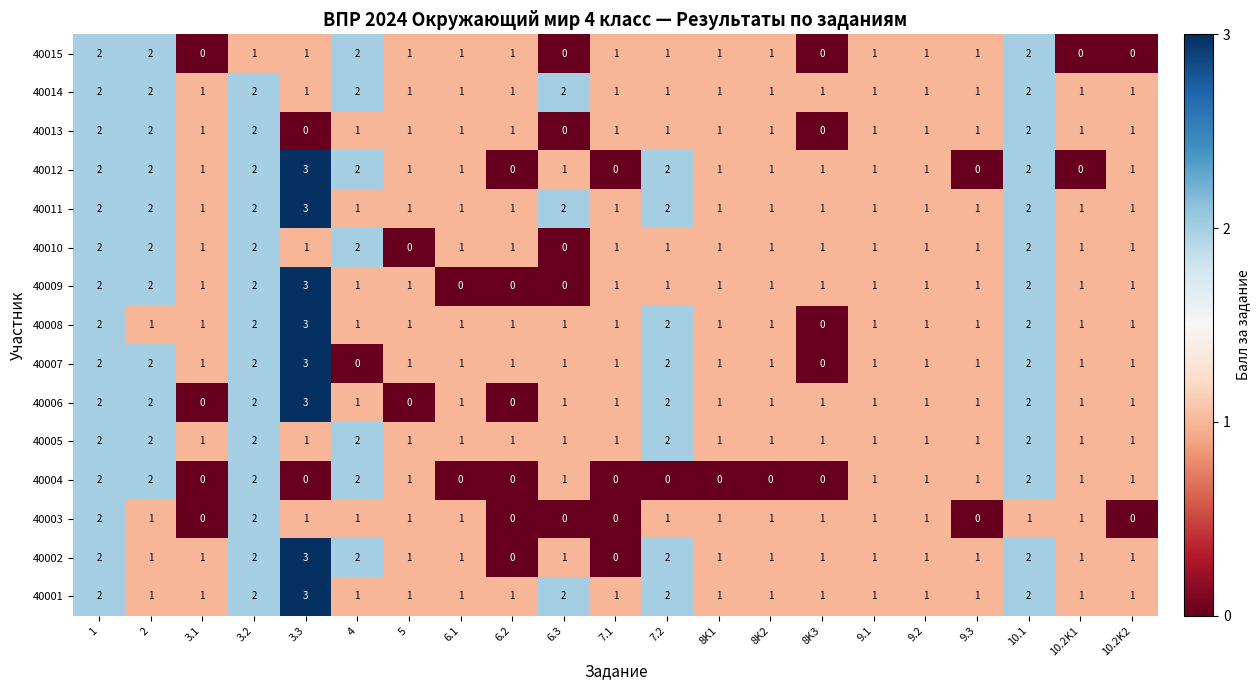

What is the greatest value displayed?

3